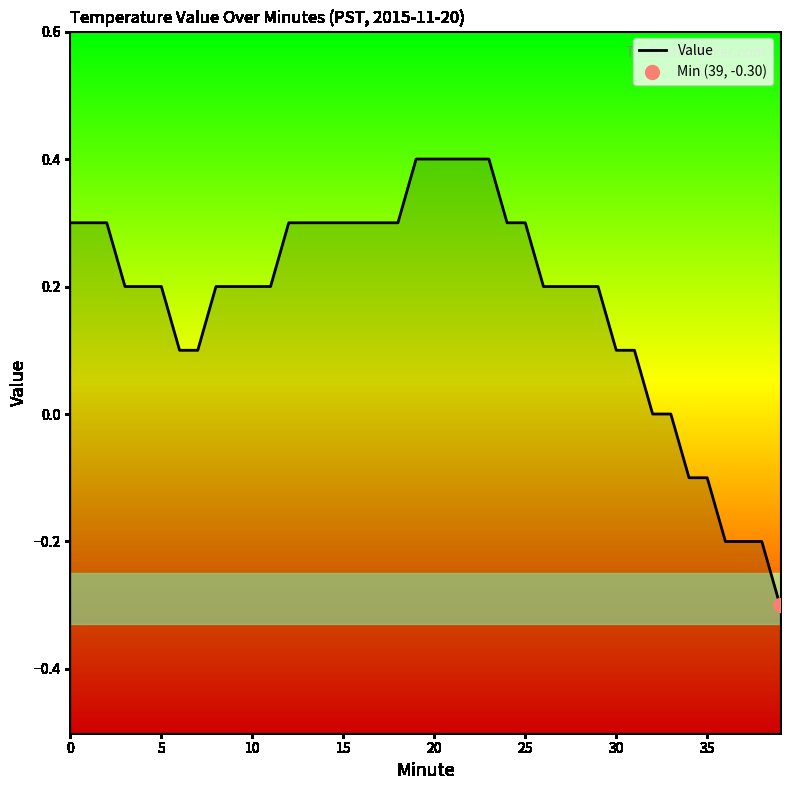

Is it true that the value at 26 is 0.2?

True